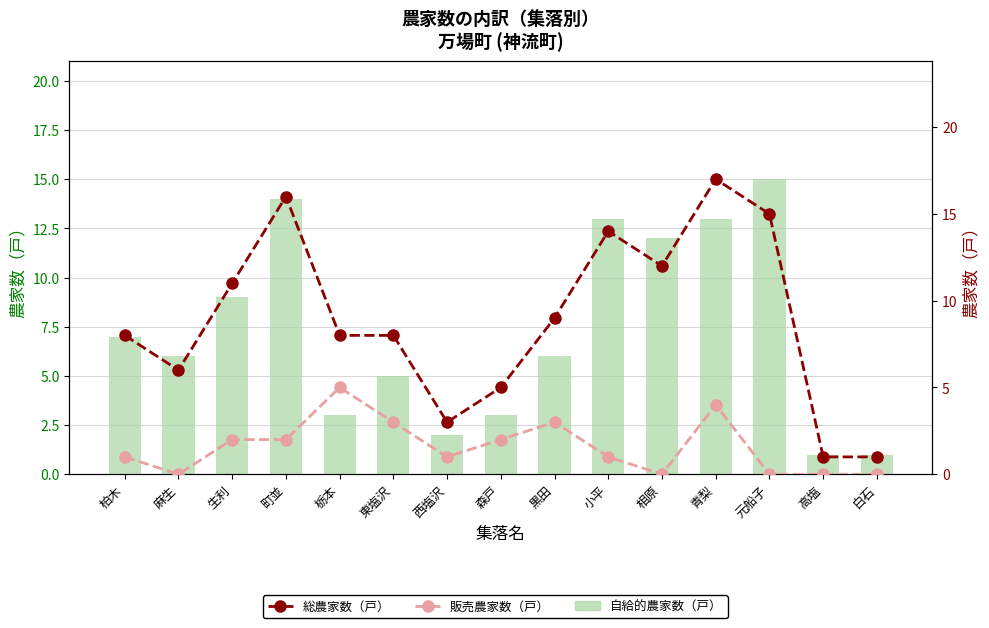

Reading left to right, extract all data points from this chart.

自給的農家数（戸）: 7	6	9	14	3	5	2	3	6	13	12	13	15	1	1
総農家数（戸）: 8	6	11	16	8	8	3	5	9	14	12	17	15	1	1
販売農家数（戸）: 1	0	2	2	5	3	1	2	3	1	0	4	0	0	0